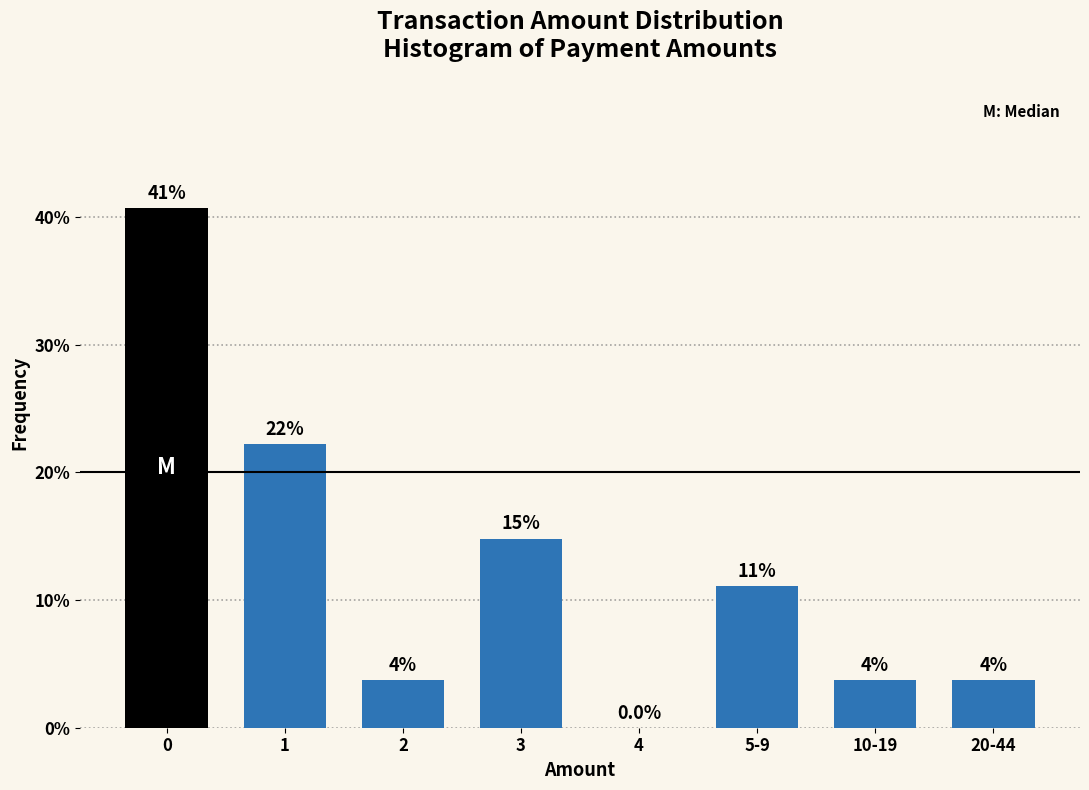

Are the bars horizontal?

No